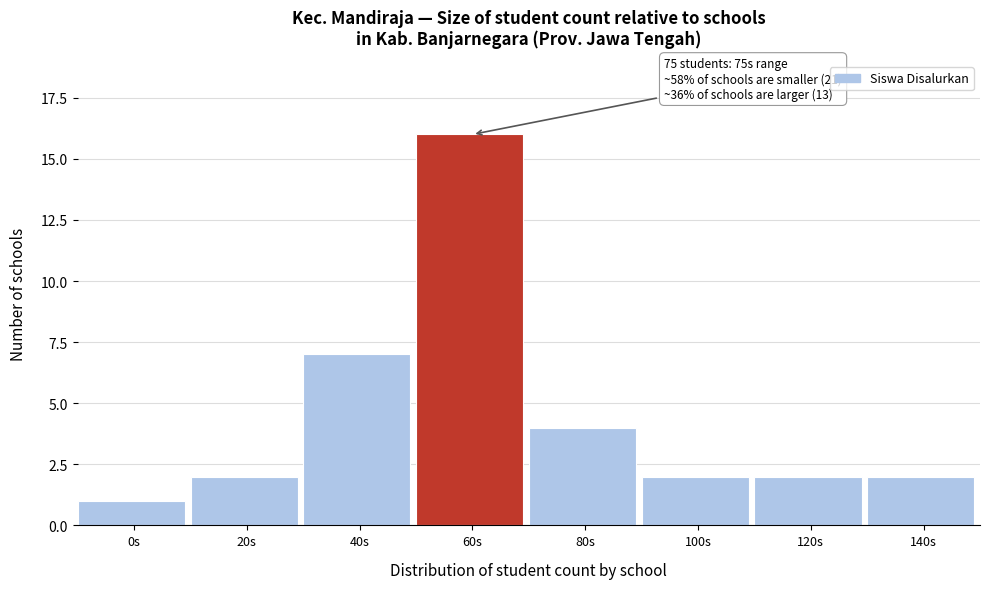

Reading left to right, list all the values displayed in this chart.

1	2	7	16	4	2	2	2